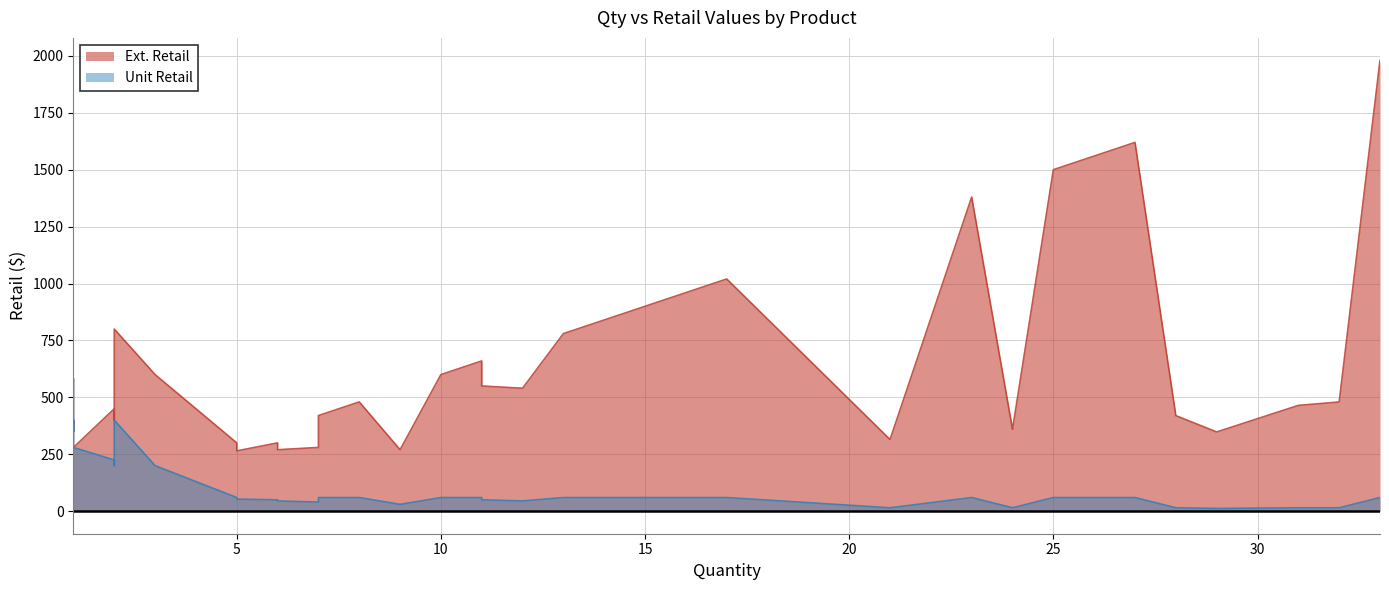

The Unit Retail series shows 400.0 at 1. True or false?

True